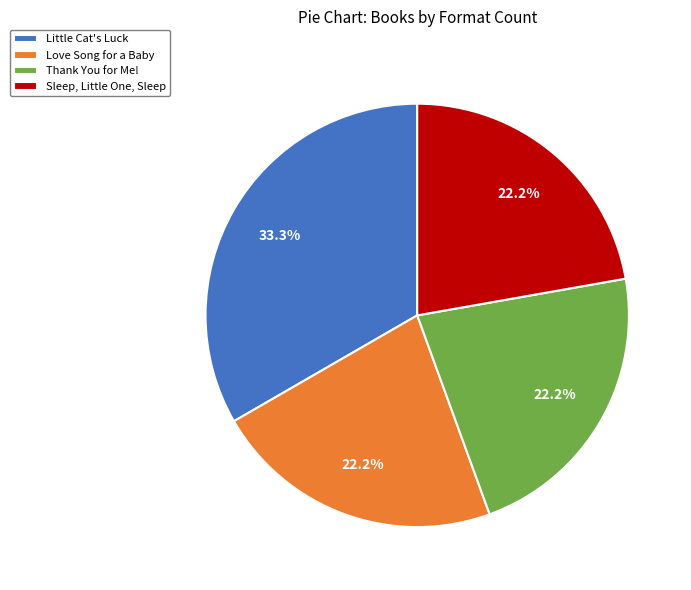

What is the largest slice in the pie chart?

Little Cat's Luck